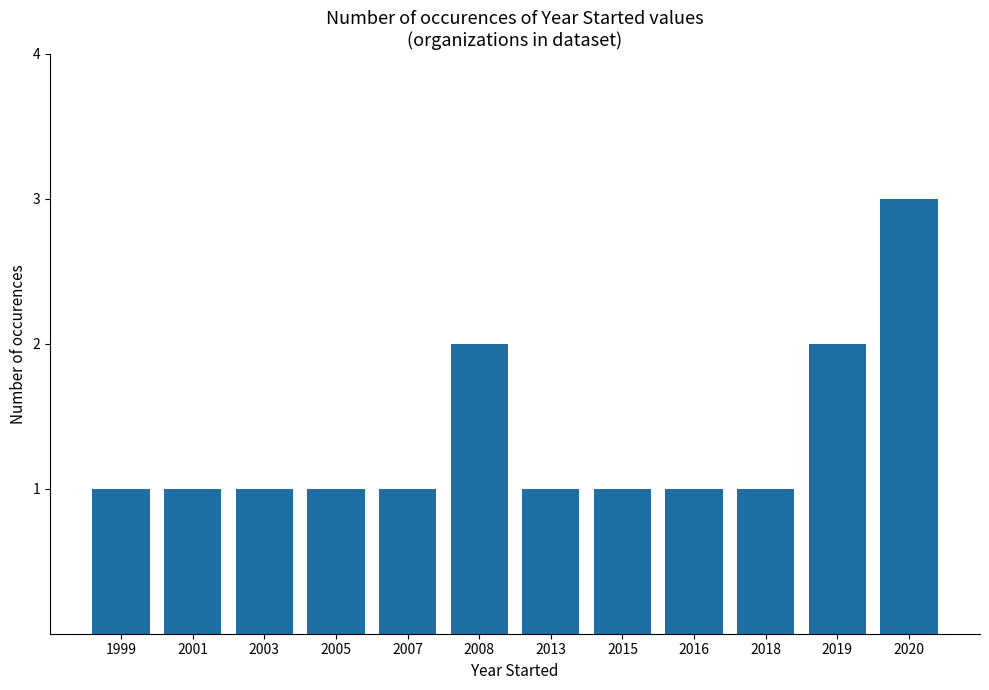

Are the bars grouped side by side (vs. stacked)?

No